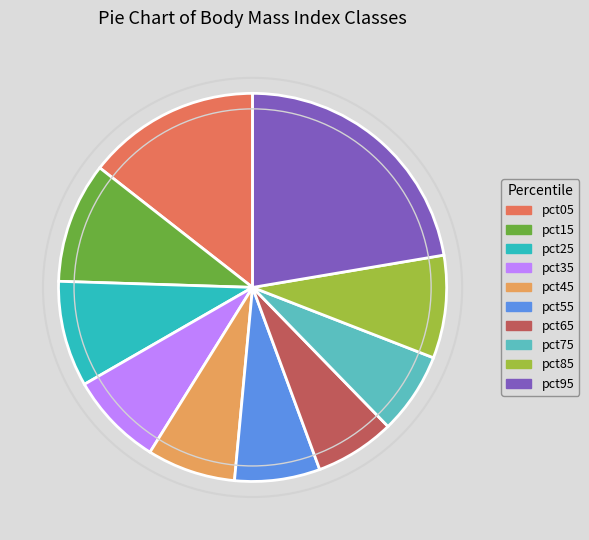

Is it true that pct05 is 7% of the pie?

False